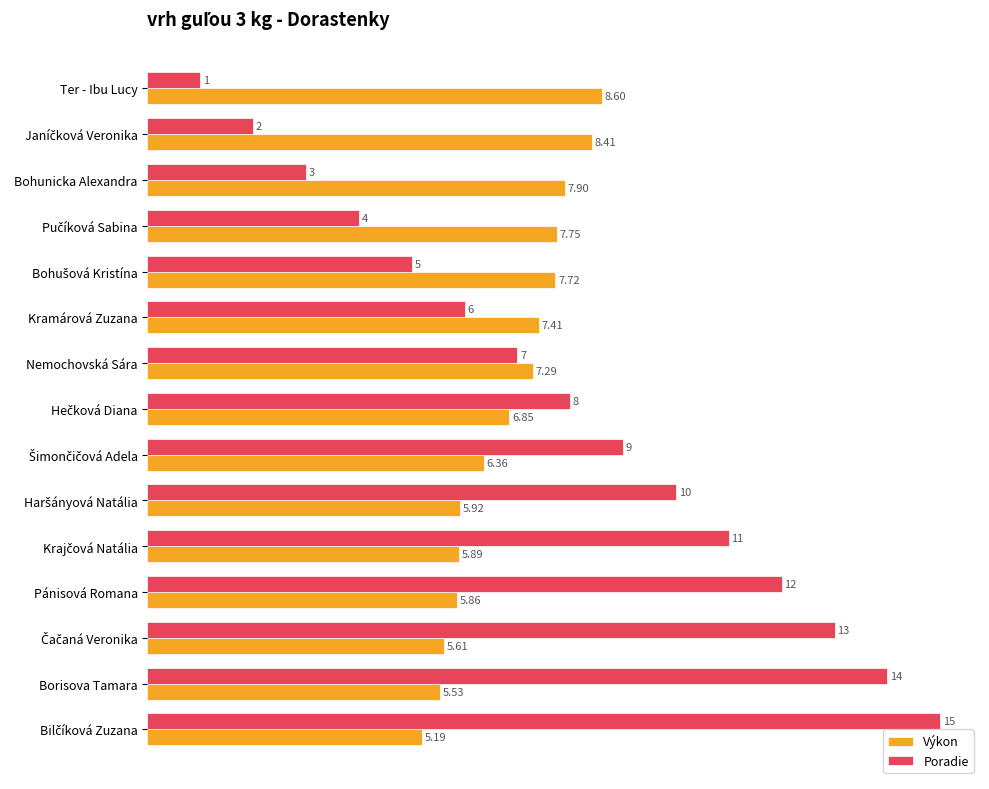

At how many categories does at least one series exceed 2?

15